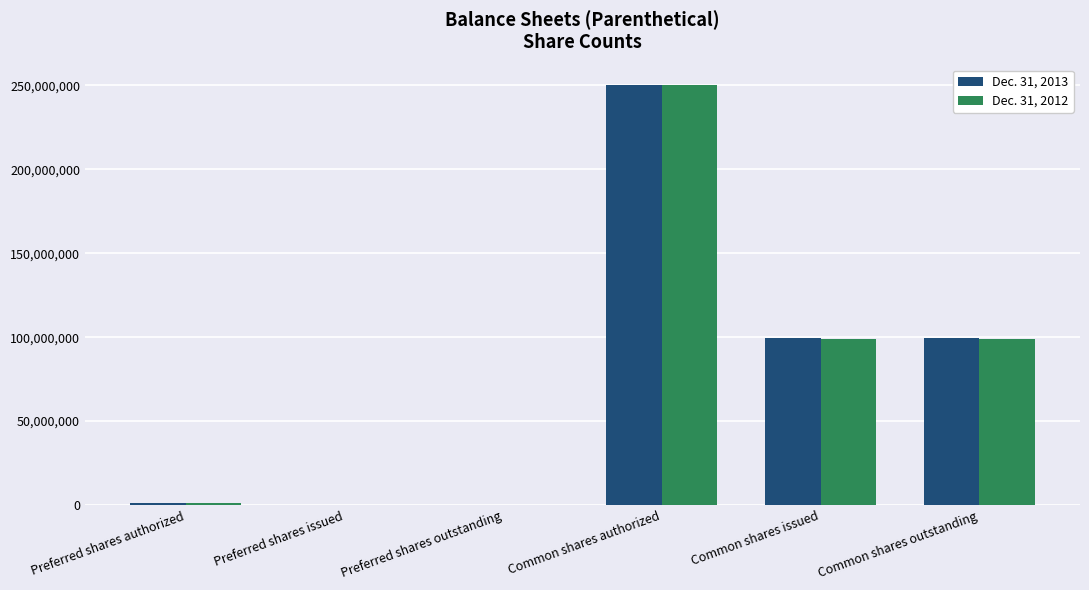

Are the bars horizontal?

No